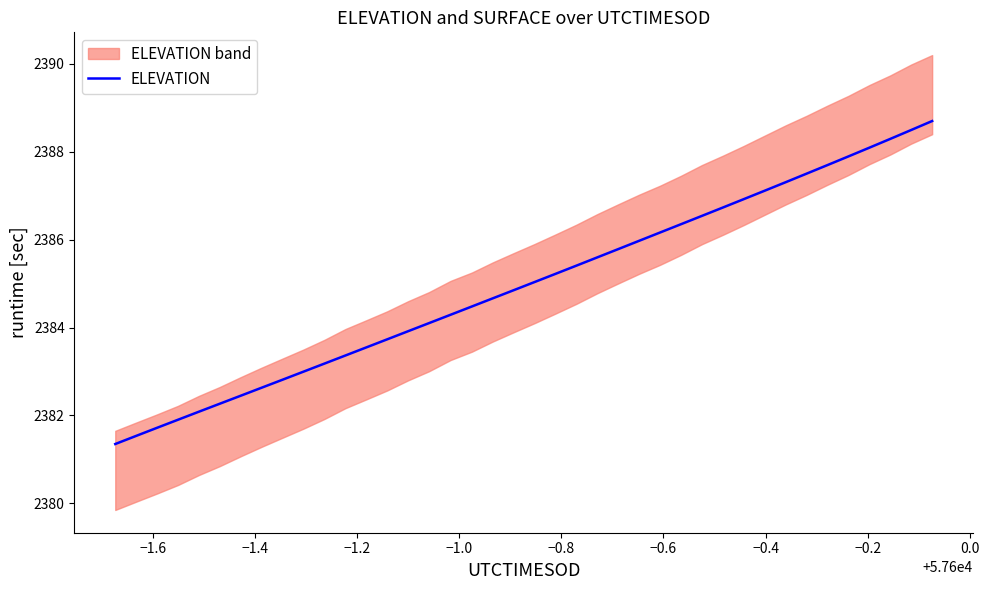

What is the greatest value displayed?

2388.7